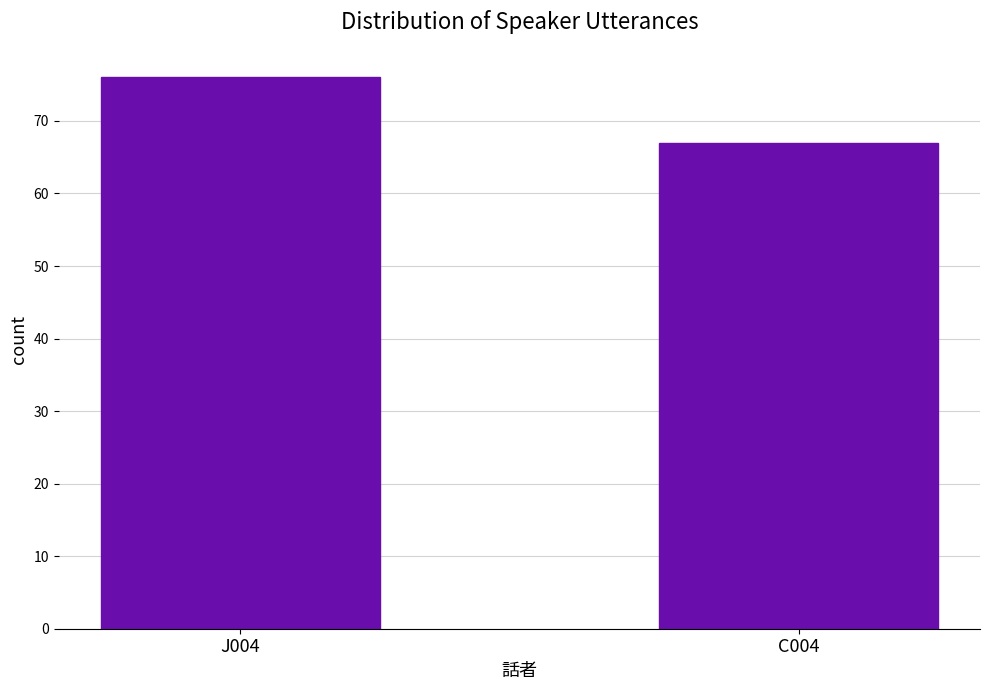

Reading left to right, list all the values displayed in this chart.

76	67